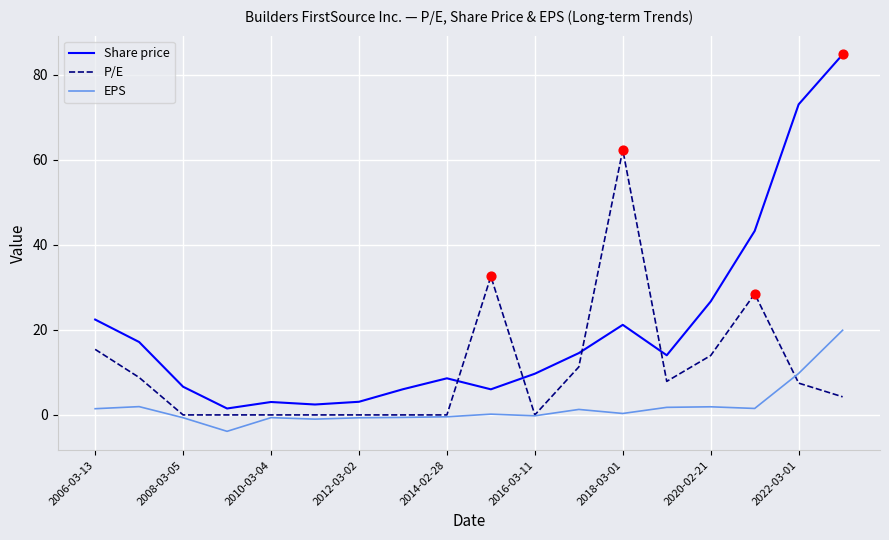

Which series has the largest total across all categories?

Share price